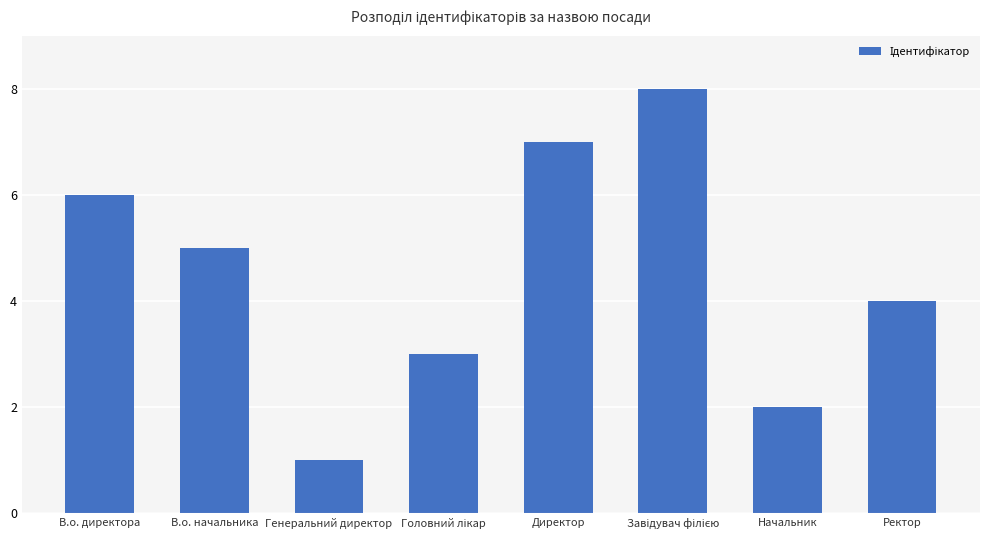

The value at Ректор is 4. True or false?

True